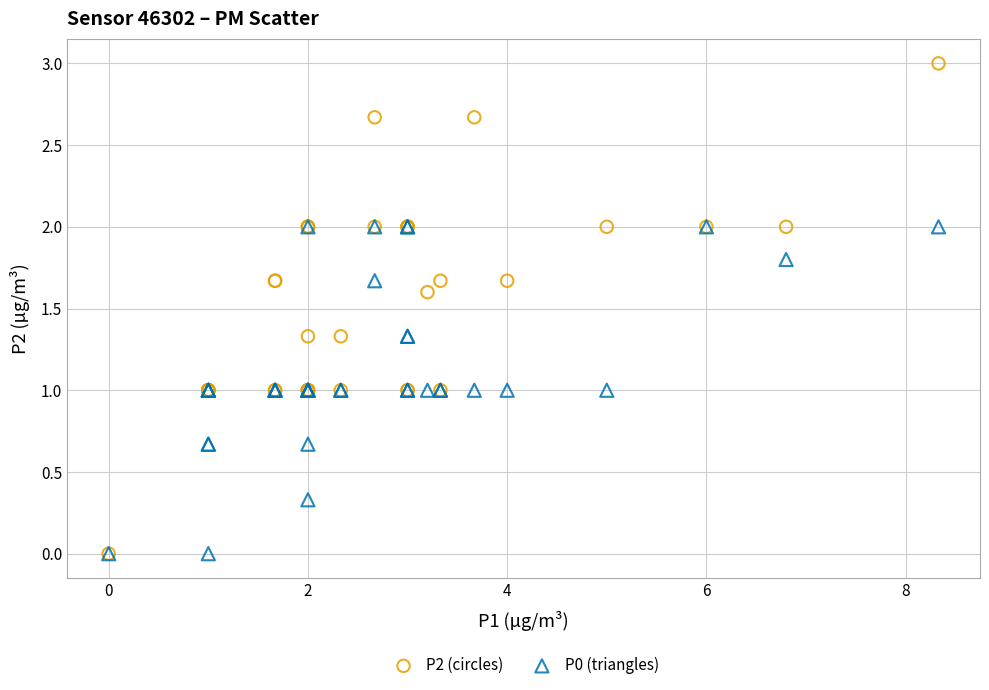

Which series reaches the maximum Y coordinate?

P2 (circles)